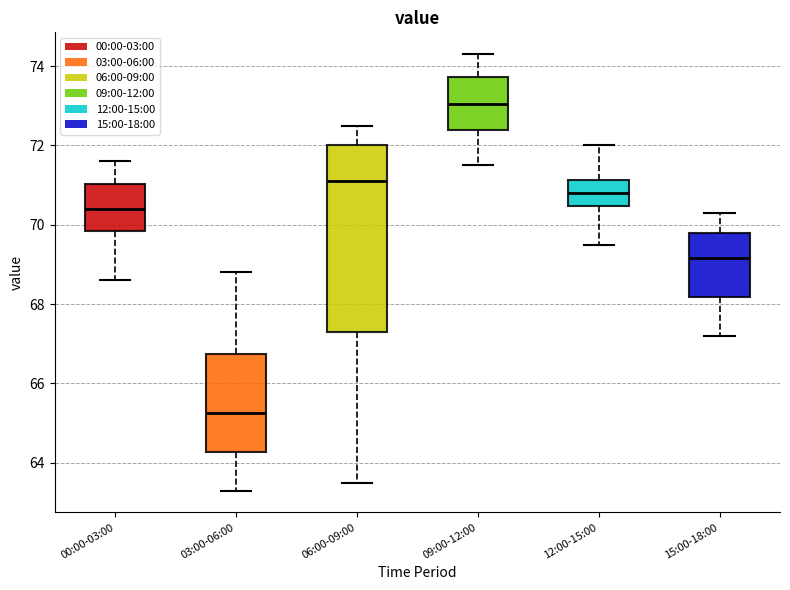

Comparing the boxes themselves (not the whiskers), which one is the tallest?

06:00-09:00